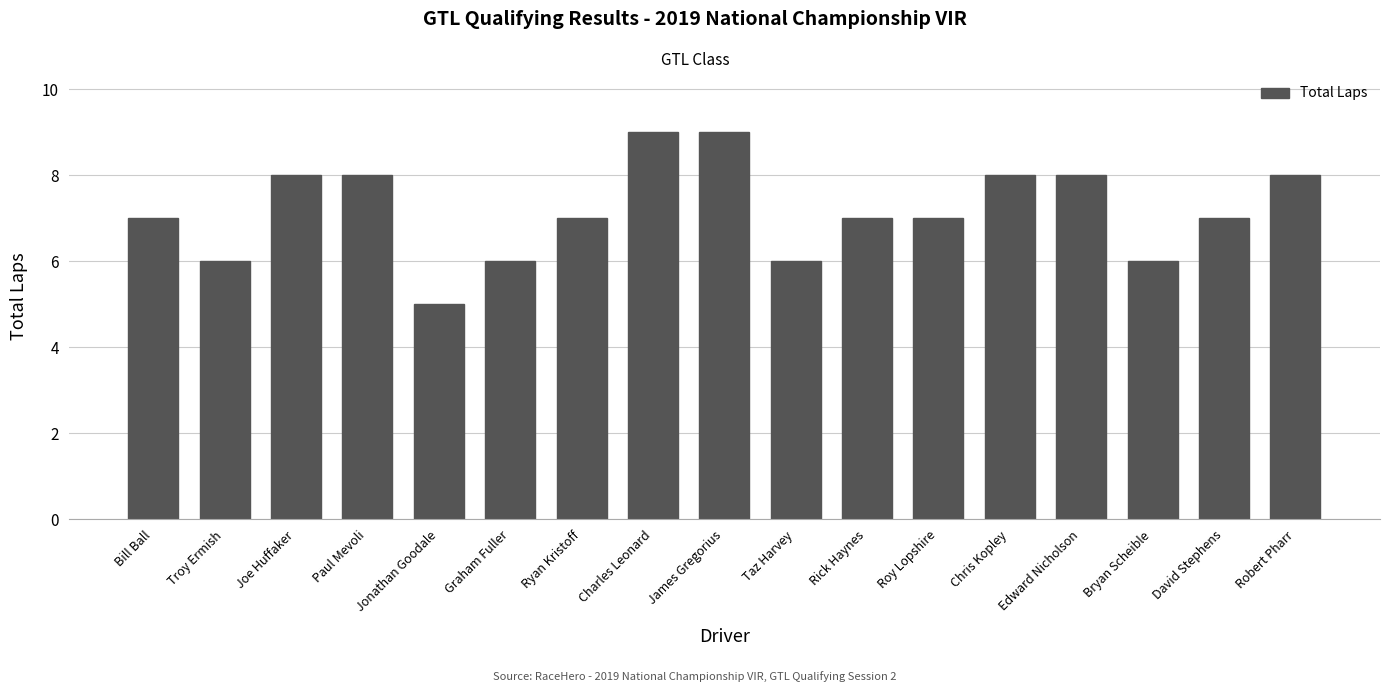

What is the difference between the maximum and second lowest values?

3